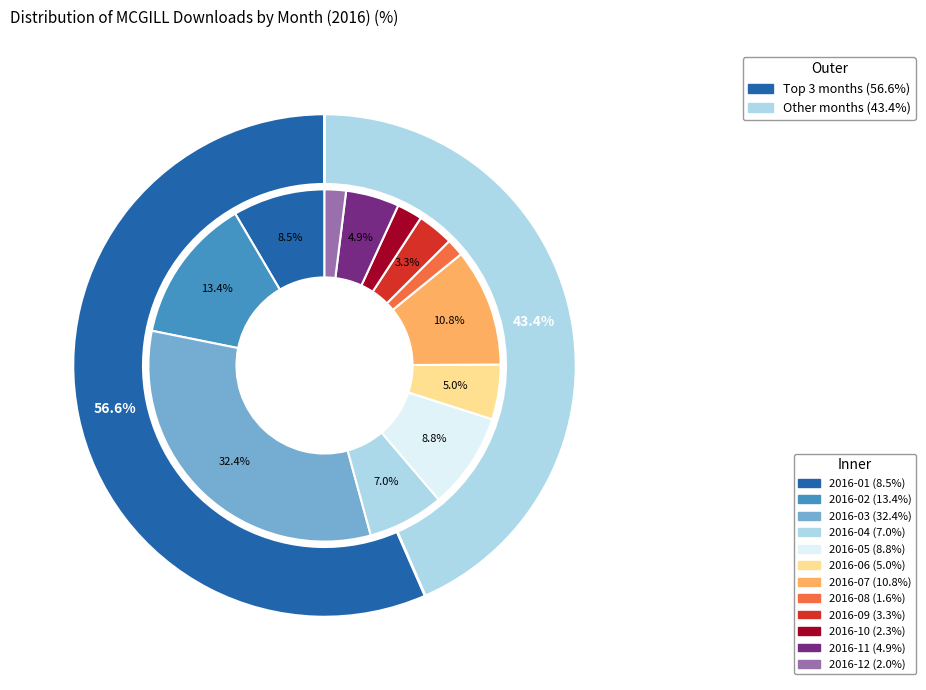

Combined, do 2016-02 and 2016-03 account for over 50%?

No